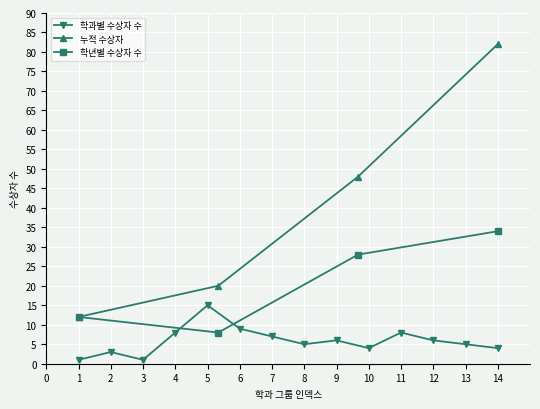

Which category has the highest value in the 학년별 수상자 수 series?

14